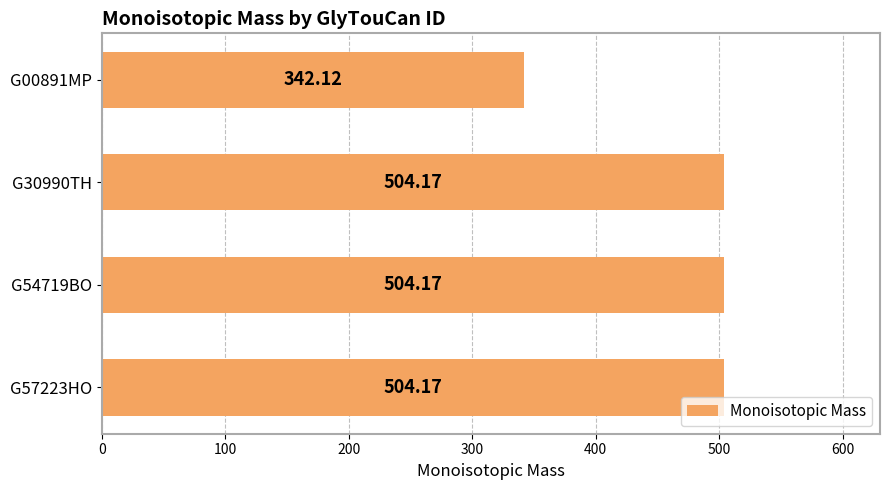

What is the ratio of the value at G57223HO to the value at G30990TH?

1.0